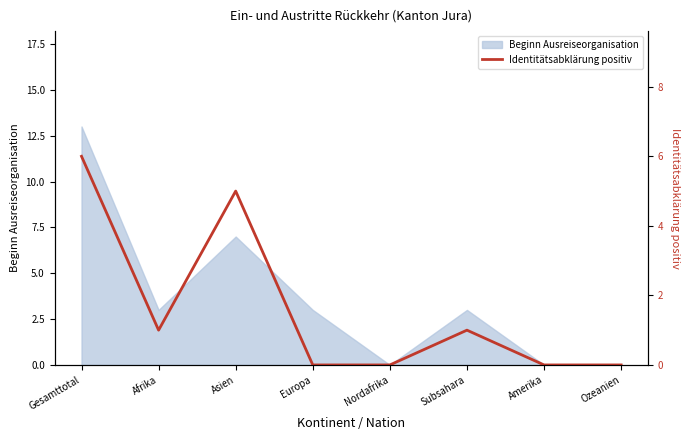

Where does the data first go above 1?

Gesamttotal